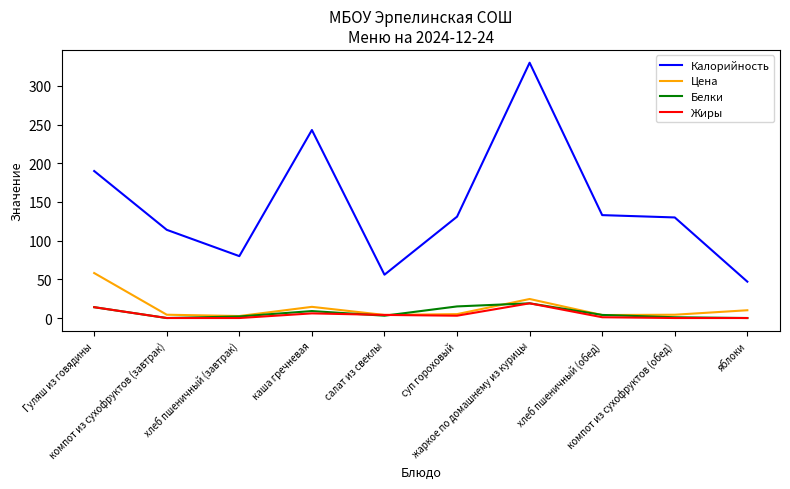

True or false: Калорийность has more than 2 interior local peaks.

False